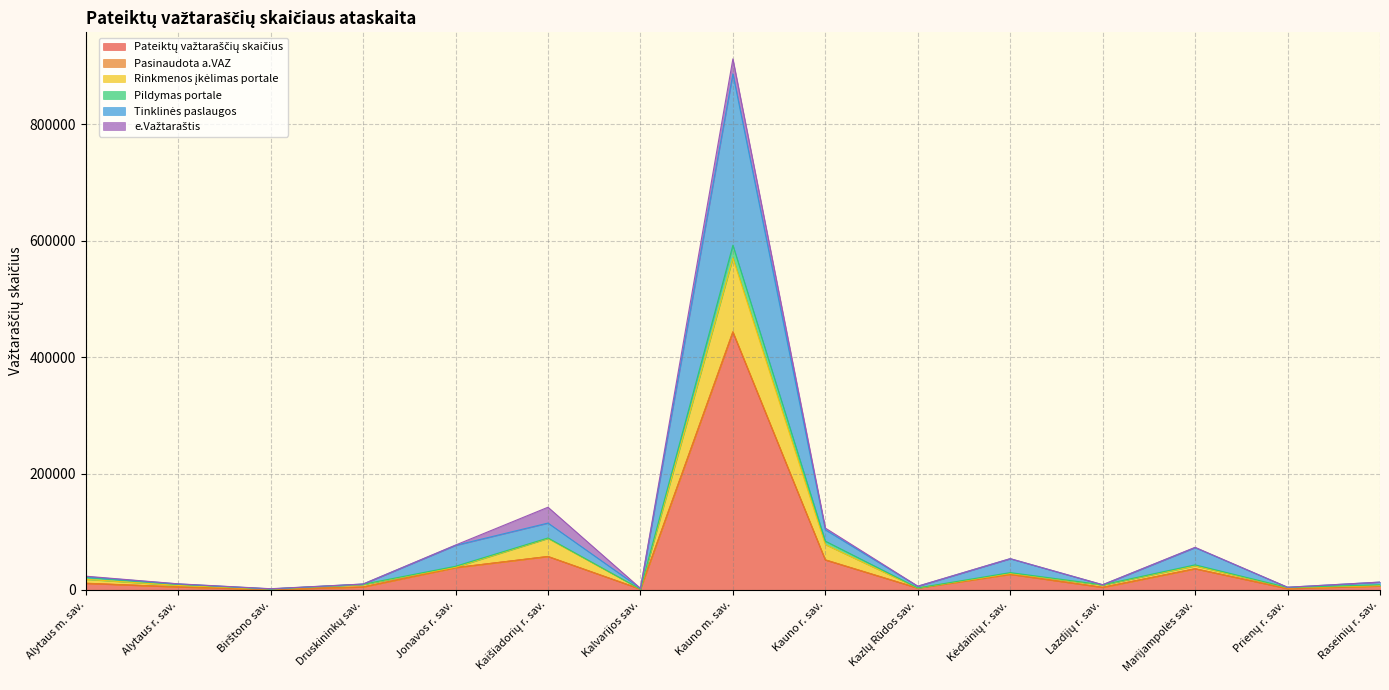

At which category is the sum across all series the highest?

Kauno m. sav.